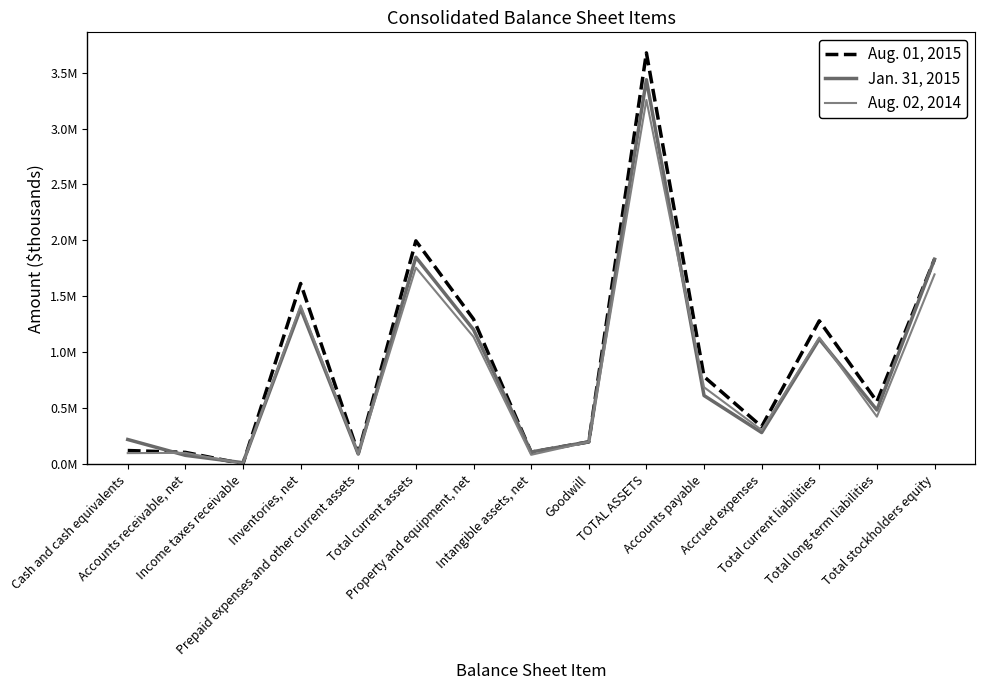

What is the difference between the maximum and minimum values in the Jan. 31, 2015 series?

3421905